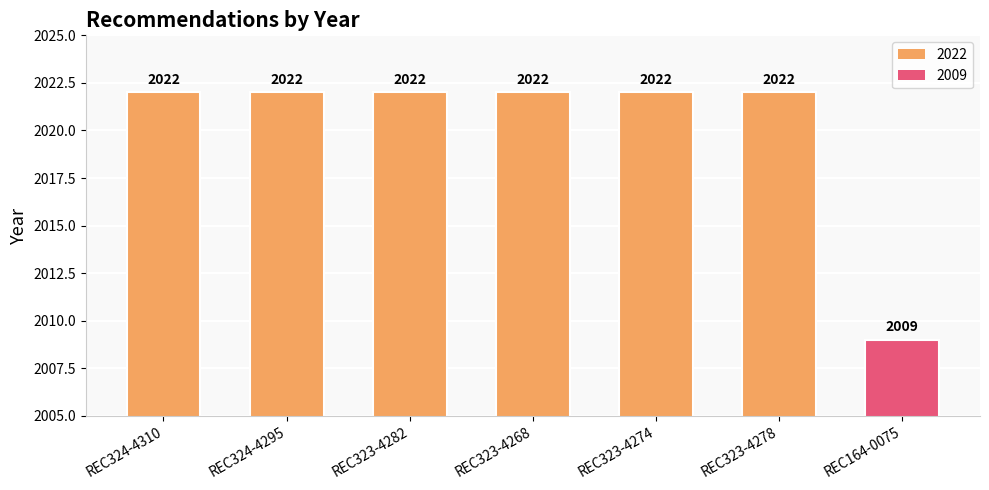

What is the sum of all values?

14141